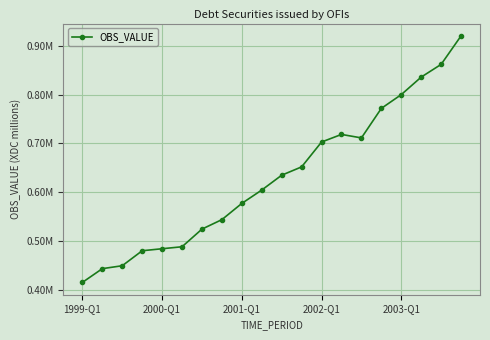

Is this an area chart (filled region under the line)?

No